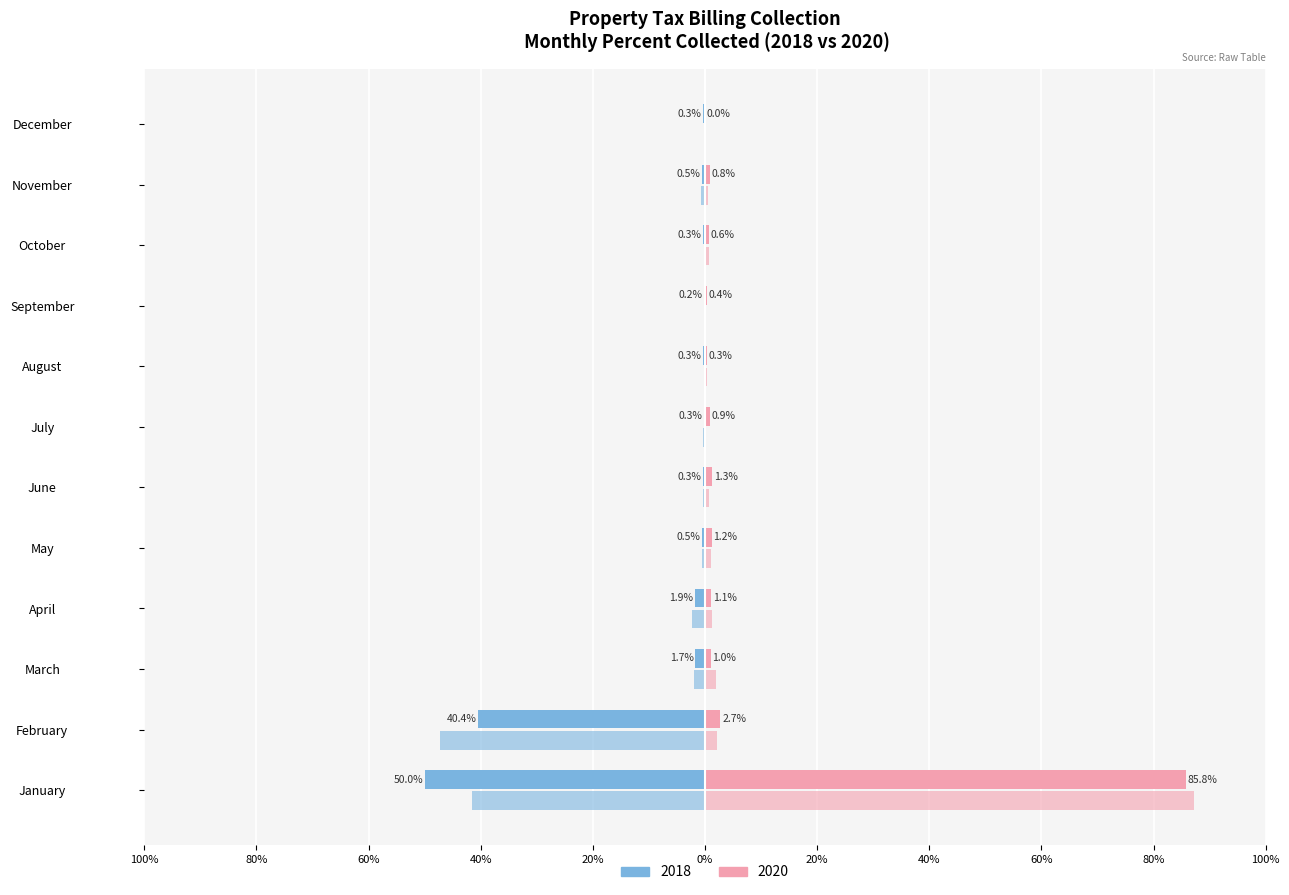

Is it true that 2019 equals -47.2 at February?

True